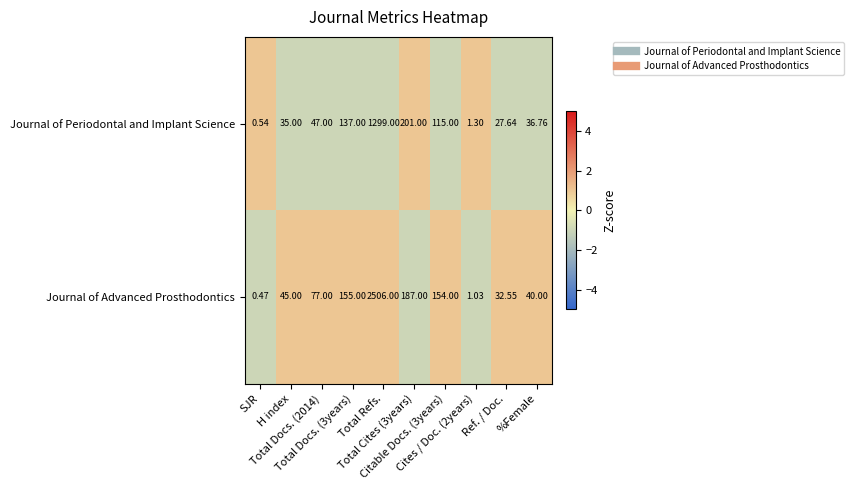

What is the difference between the highest and lowest values at Total Docs. (2014)?

30.0